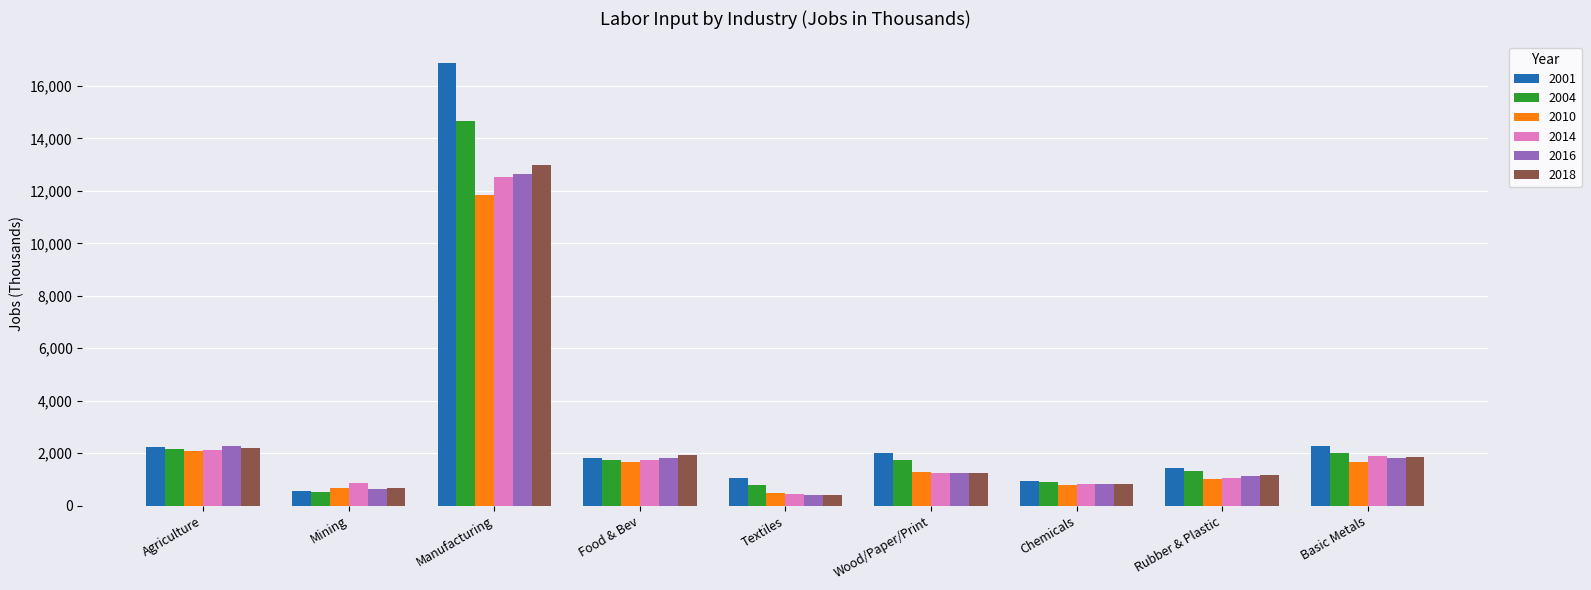

Is it true that 2018 equals 629.9 at Wood/Paper/Print?

False